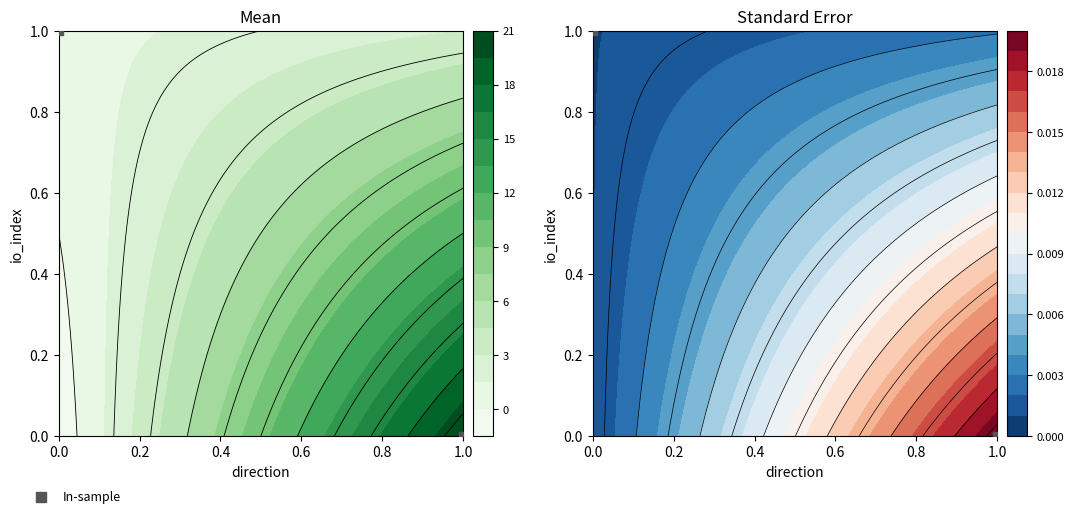

What is the difference between the values at 0.0 and 1.0?

1.0